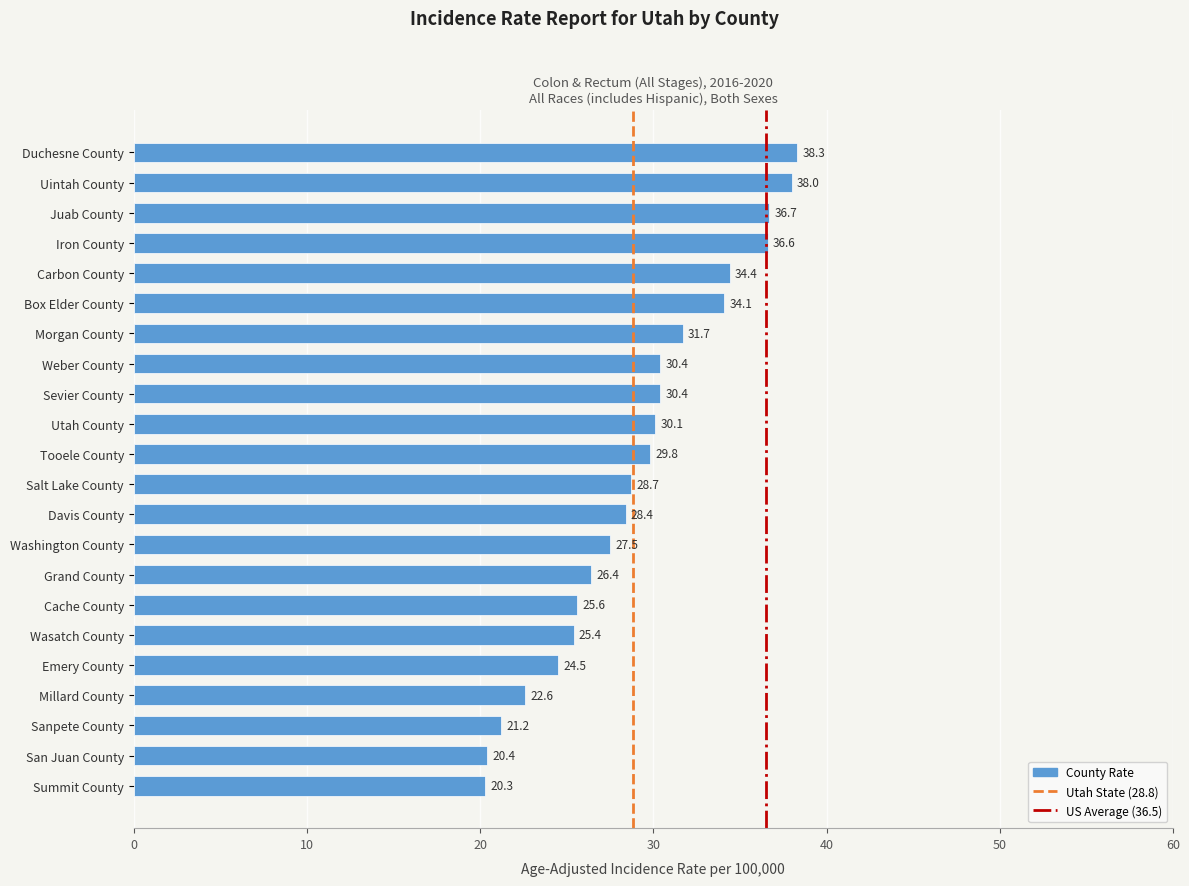

Between Morgan County and Sanpete County, which is larger?

Morgan County